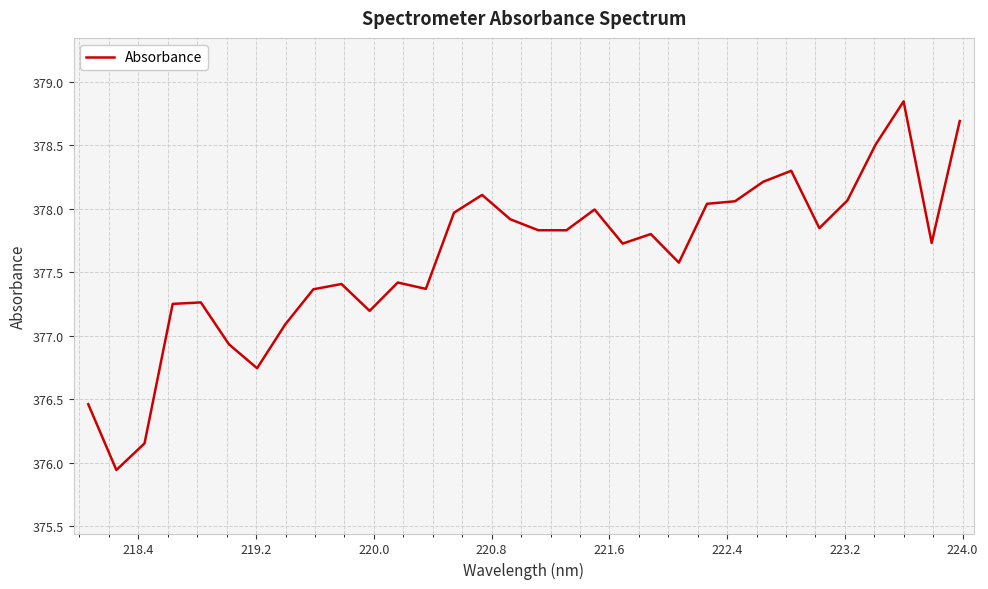

What is the difference between the maximum and minimum values?

2.9